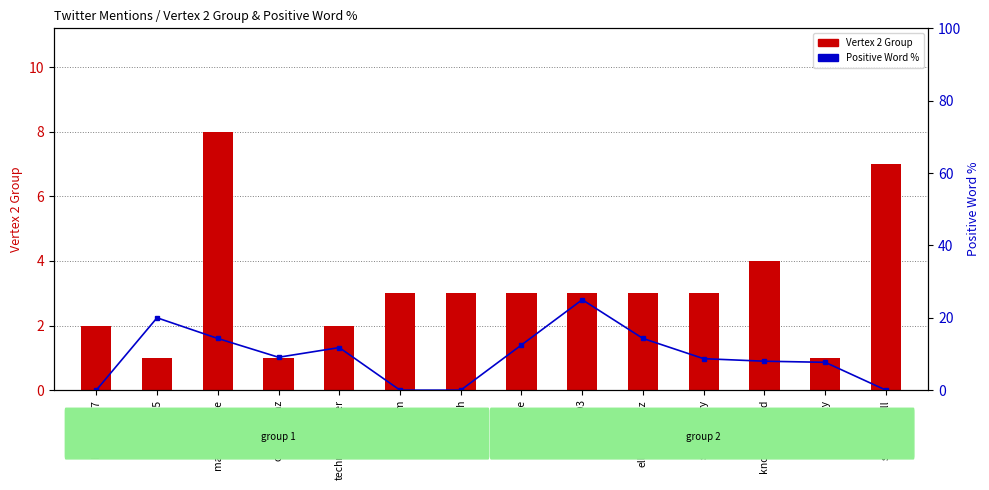

Is it true that Positive Word % equals 18.9 at technowornever?

False